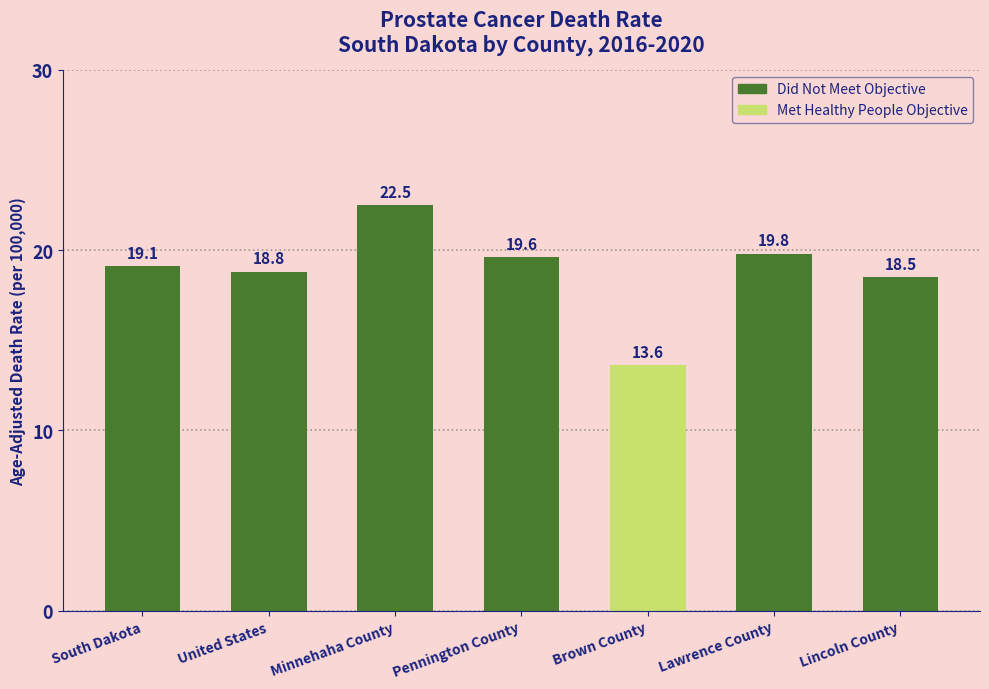

What is the maximum value shown in the chart?

22.5